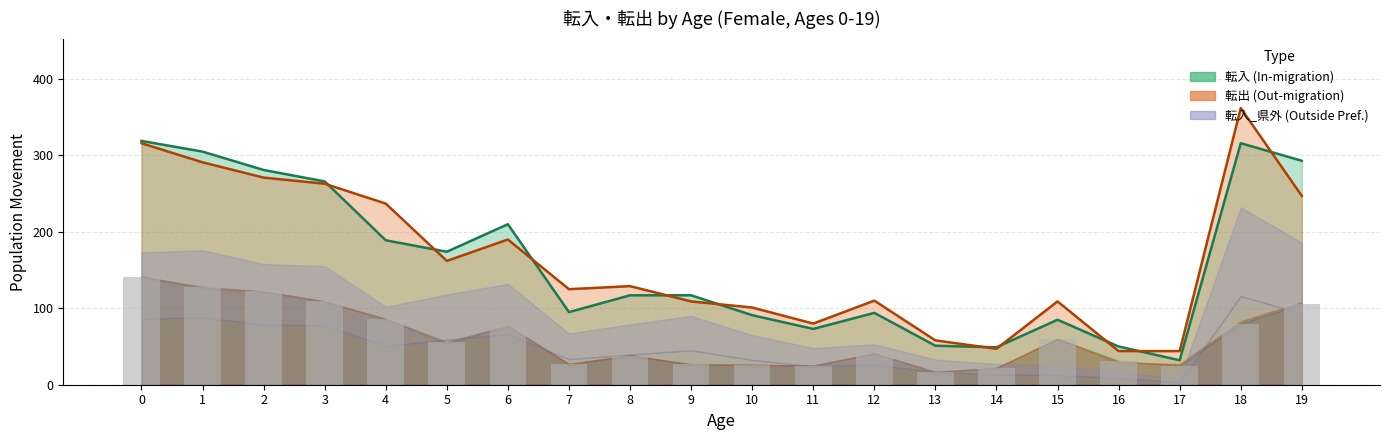

The 転入_県内 series shows 31 at 18. True or false?

False